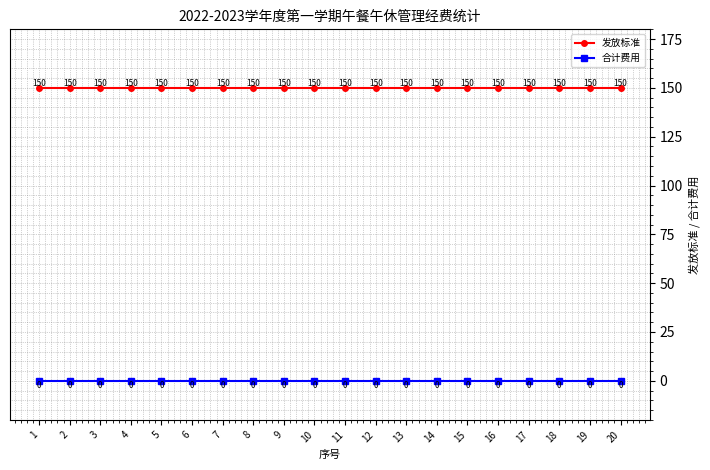

Reading right to left, what are all the values shown in this chart?

发放标准: 150	150	150	150	150	150	150	150	150	150	150	150	150	150	150	150	150	150	150	150
合计费用: 0	0	0	0	0	0	0	0	0	0	0	0	0	0	0	0	0	0	0	0